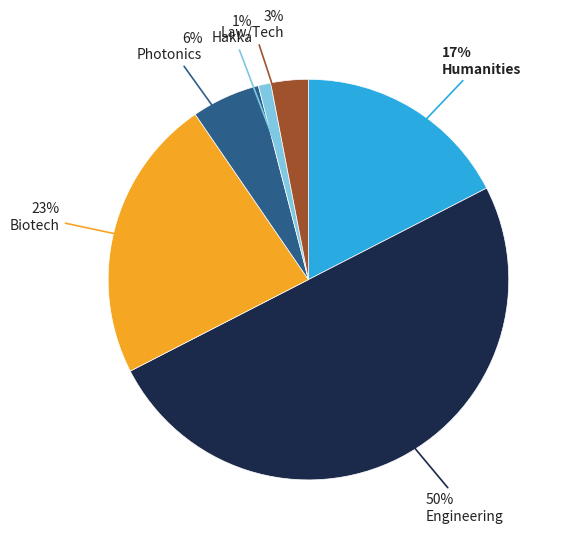

How many slices are in this pie chart?

6